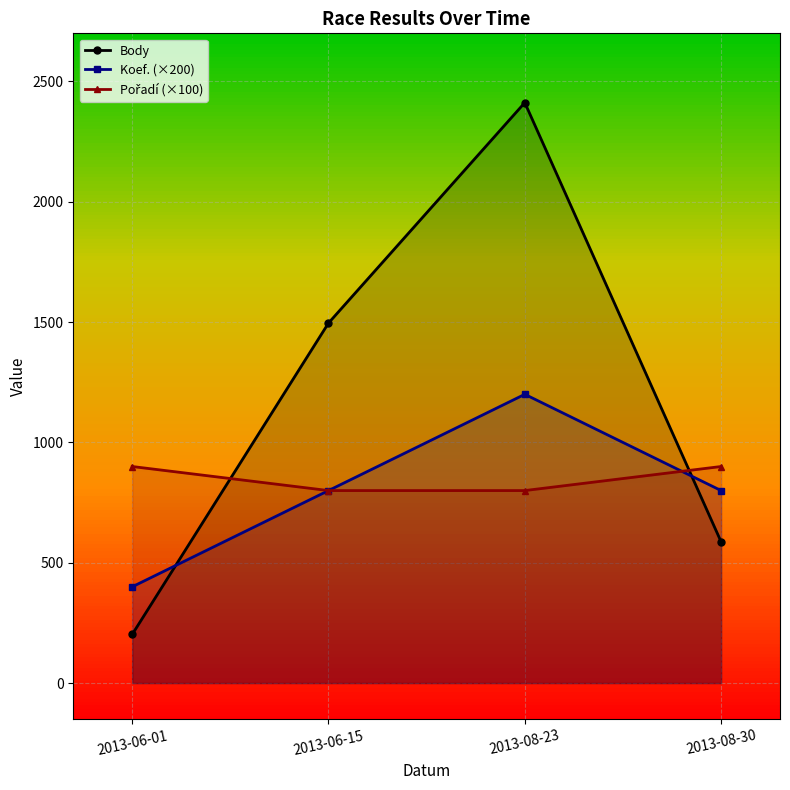

True or false: Koef. (×200) and Body cross at least once.

True